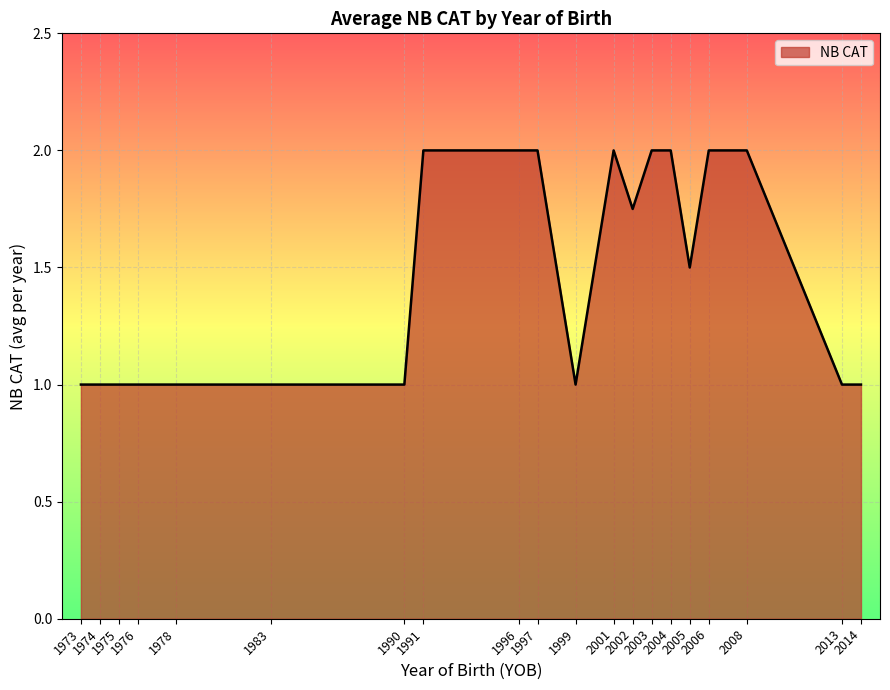

What is the maximum value shown in the chart?

2.0